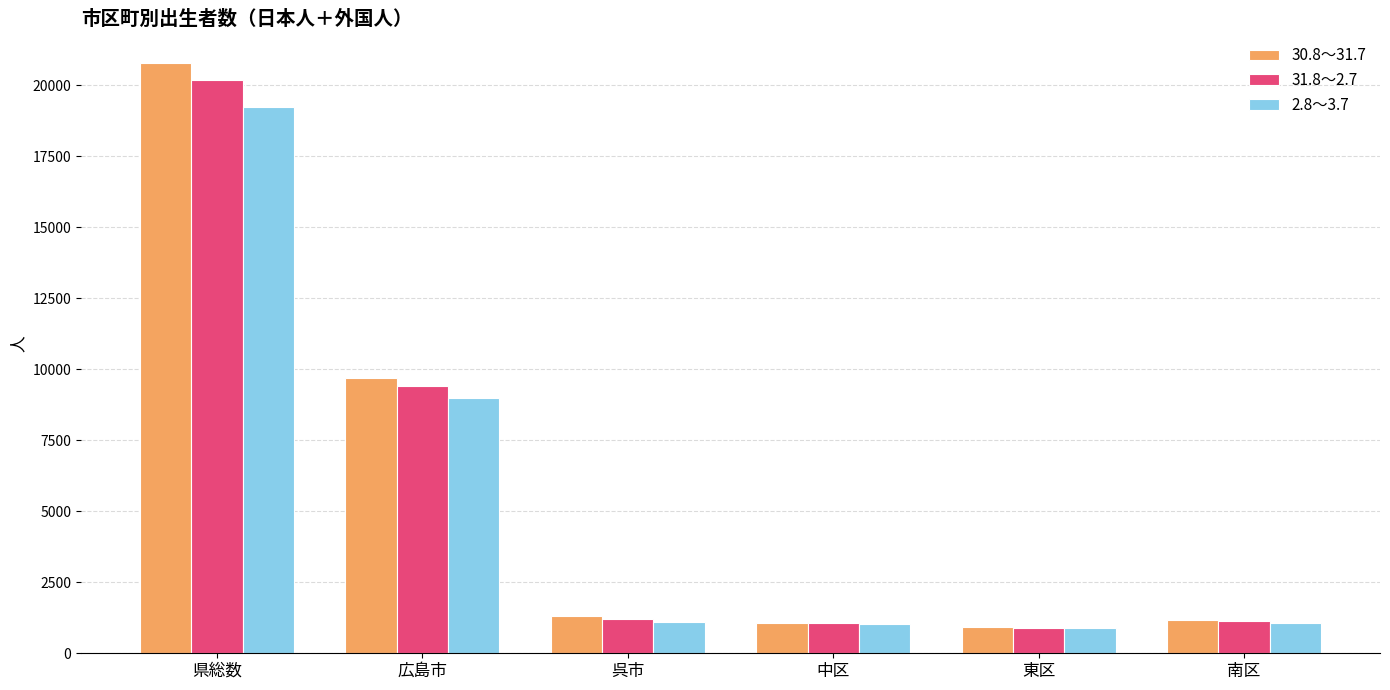

What is the total value across all series at 呉市?

3622